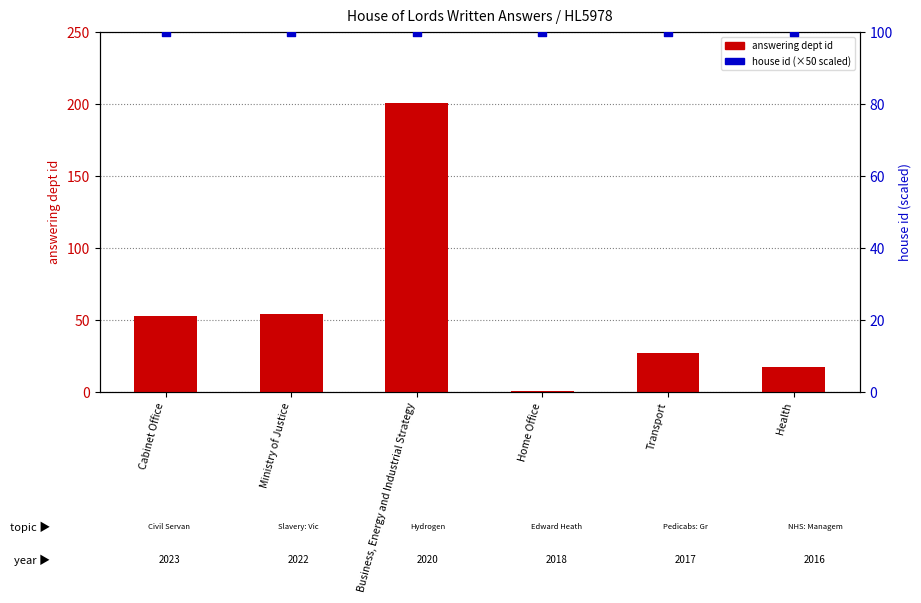

What is the total value across all series at Cabinet Office?

153